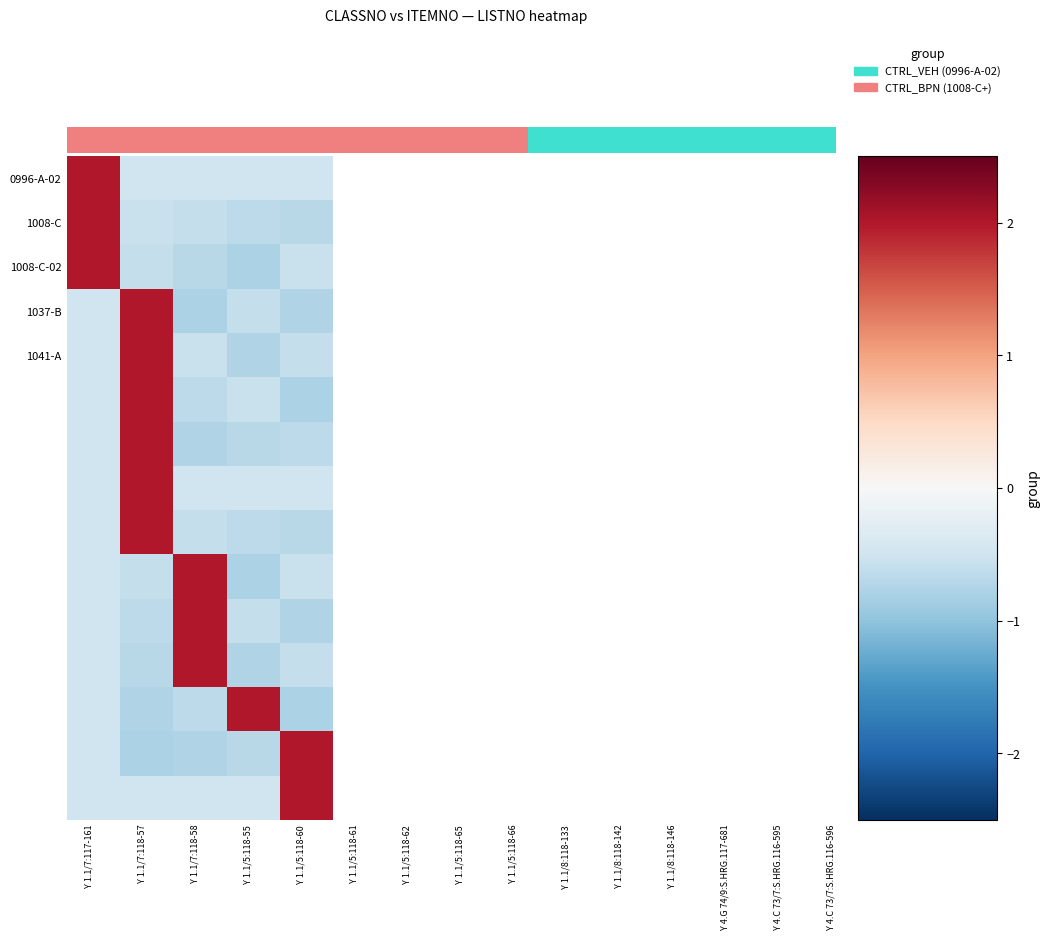

Which has a higher value, Y 1.1/7:118-57 or Y 1.1/5:118-60?

Y 1.1/7:118-57